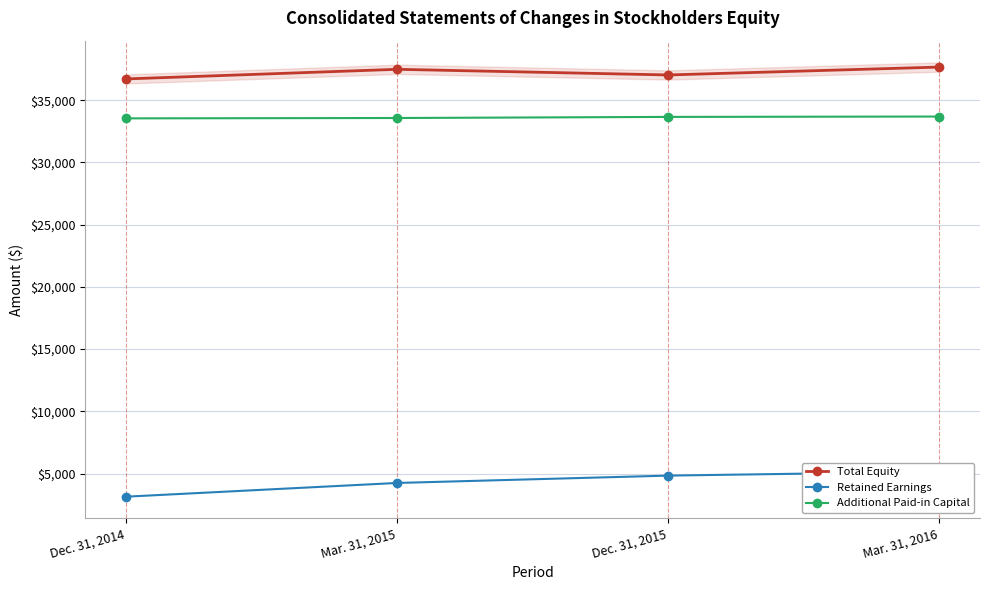

What is the label of the 2nd point from the left?

Mar. 31, 2015